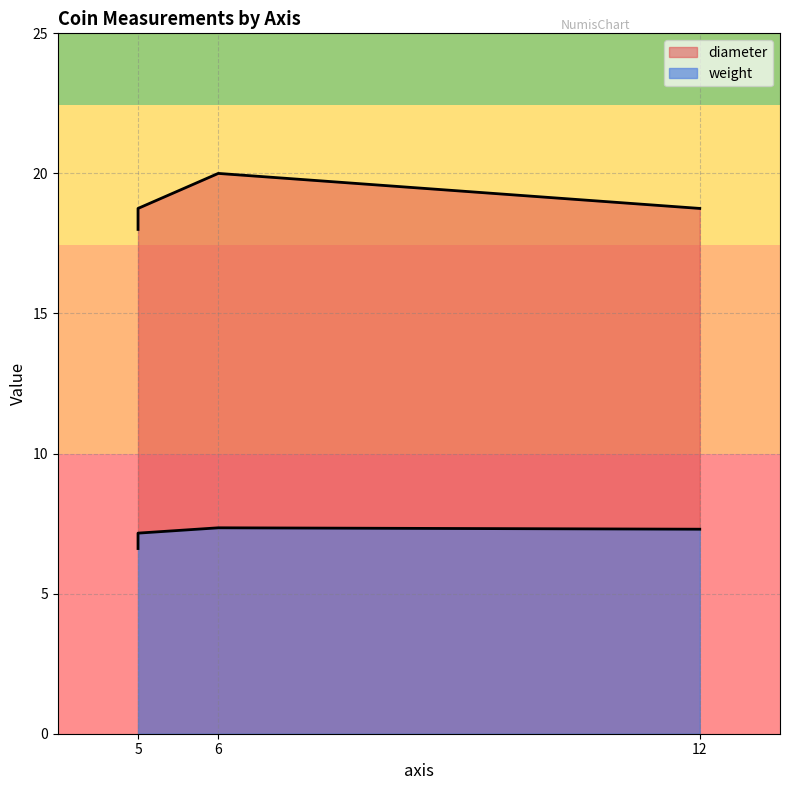

What is the value of the weight point at the 1st from the left?

7.3